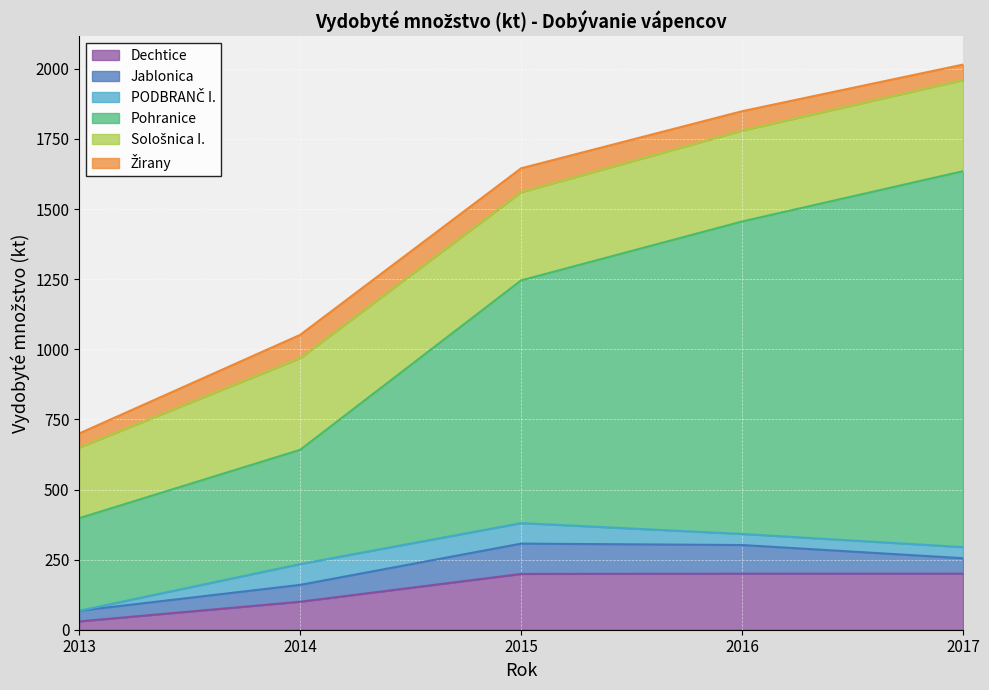

True or false: Pohranice and Žirany intersect in this chart.

False